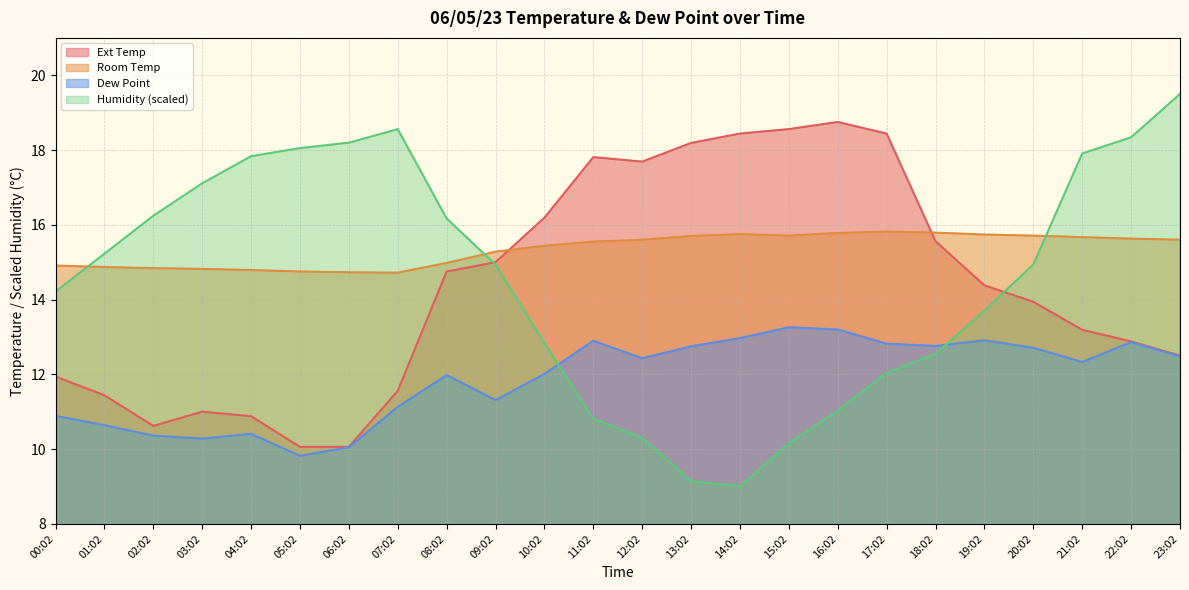

At which label does Ext Temp reach its minimum?

05:02